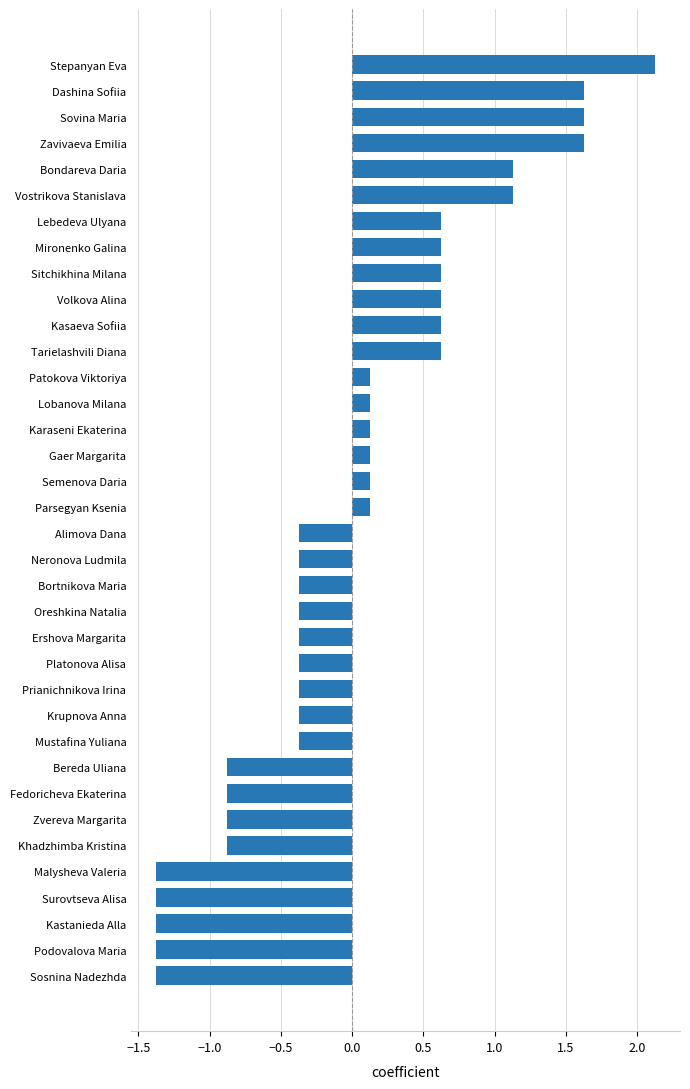

How many series are shown in this chart?

1